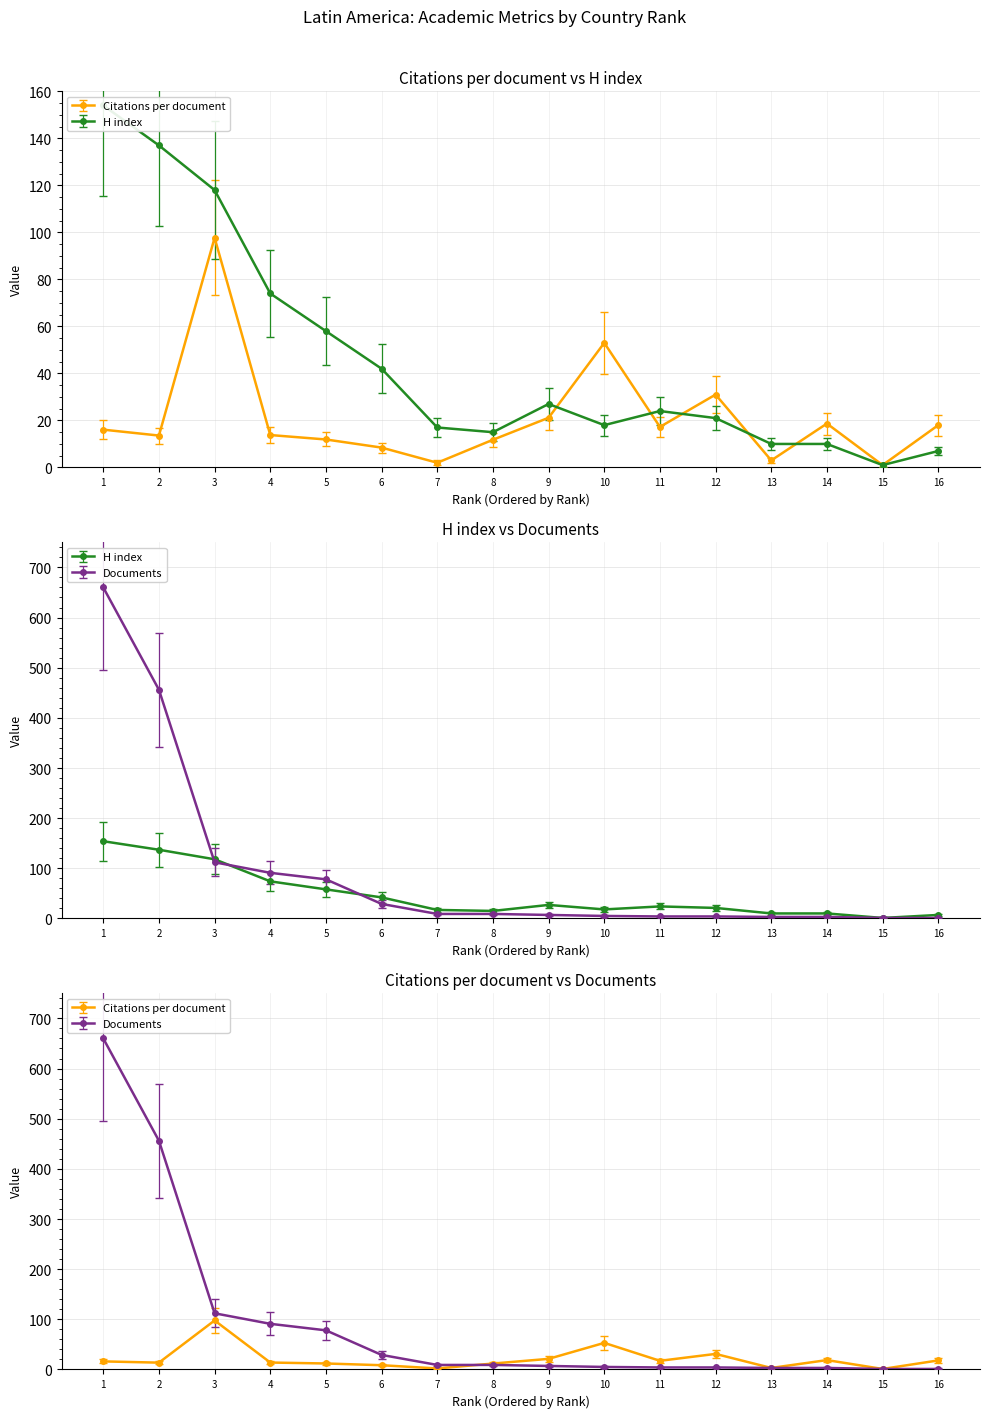

Which label corresponds to the largest value in the chart?

1